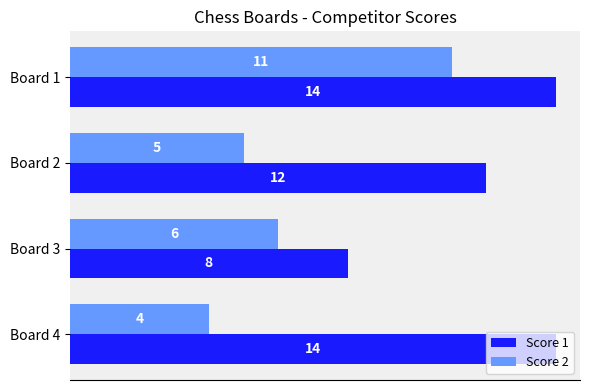

At how many categories does at least one series exceed 4?

4